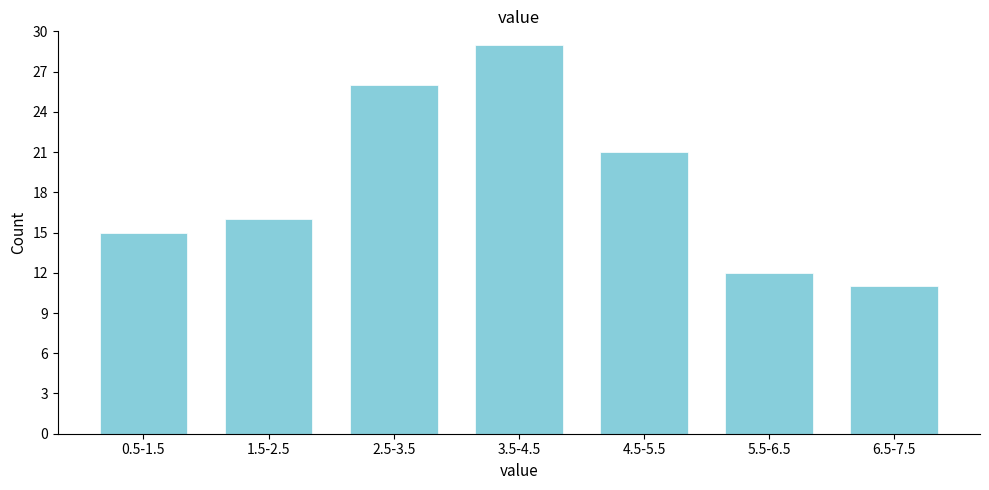

Reading left to right, what are all the values shown in this chart?

0.5-1.5=15	1.5-2.5=16	2.5-3.5=26	3.5-4.5=29	4.5-5.5=21	5.5-6.5=12	6.5-7.5=11